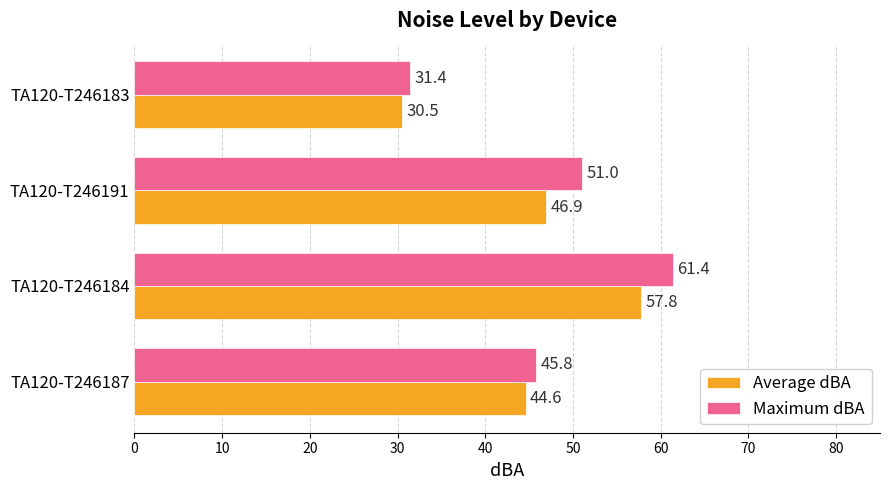

The value of Average dBA at TA120-T246183 is 12.4. True or false?

False